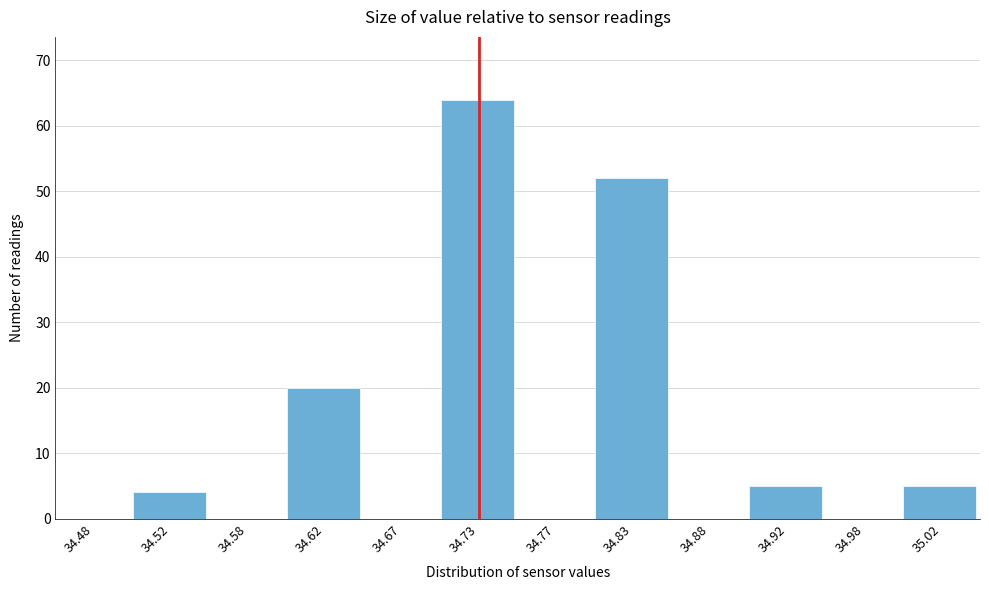

Reading left to right, list every bar in this chart as the range it spans on the x-axis followed by its height. The values are not printed on the chart, so give them approximately, as read against the axis.

34.45 to 34.50: 0
34.50 to 34.55: 4
34.55 to 34.60: 0
34.60 to 34.65: 20
34.65 to 34.70: 0
34.70 to 34.75: 64
34.75 to 34.80: 0
34.80 to 34.85: 52
34.85 to 34.90: 0
34.90 to 34.95: 5
34.95 to 35.00: 0
35.00 to 35.05: 5